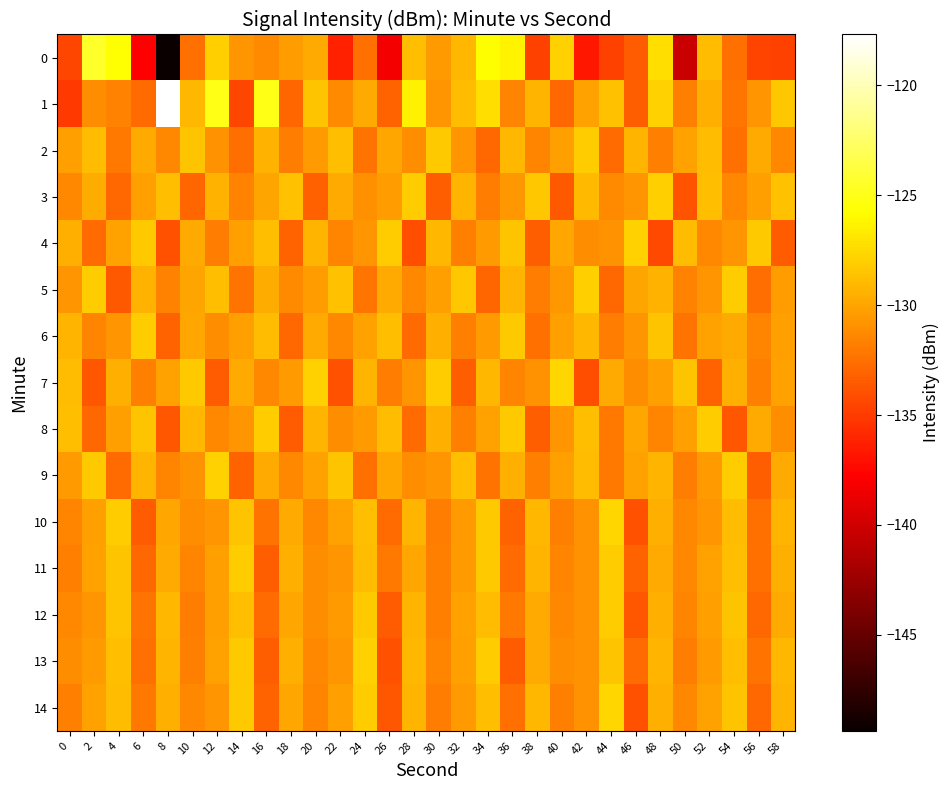

Which series has the largest total across all categories?

1